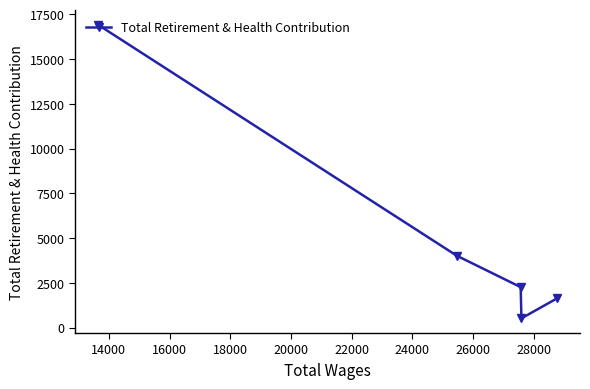

How many interior local valleys (lower than both neighbors) does the data have?

1